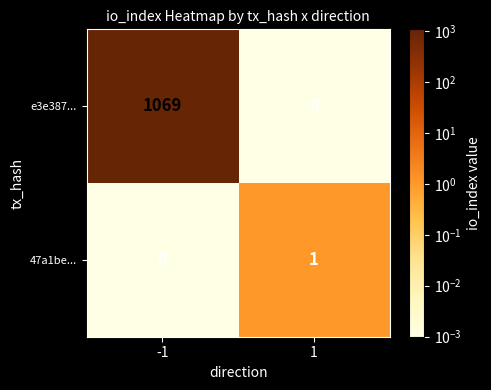

What is the total value across all series at -1?

1069